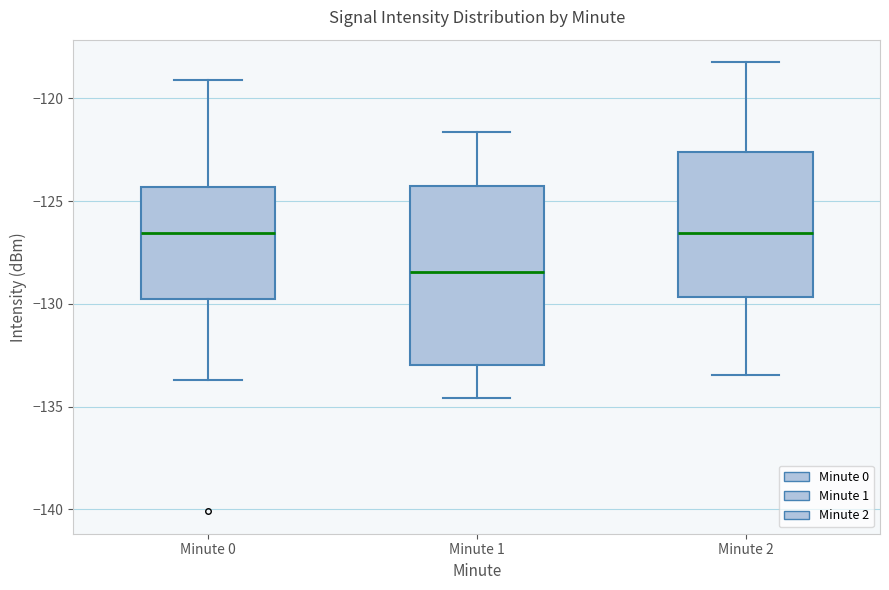

Reading left to right, read every box against the y-axis: the position of its median line, the range the box covers, and the ends of its whiskers. The values are not printed on the chart, so give them approximately, as read against the axis.

Minute 0: median -126.5, box -130.0 to -124.5, whiskers -133.5 to -119.0
Minute 1: median -128.5, box -133.0 to -124.0, whiskers -134.5 to -121.5
Minute 2: median -126.5, box -129.5 to -122.5, whiskers -133.5 to -118.0